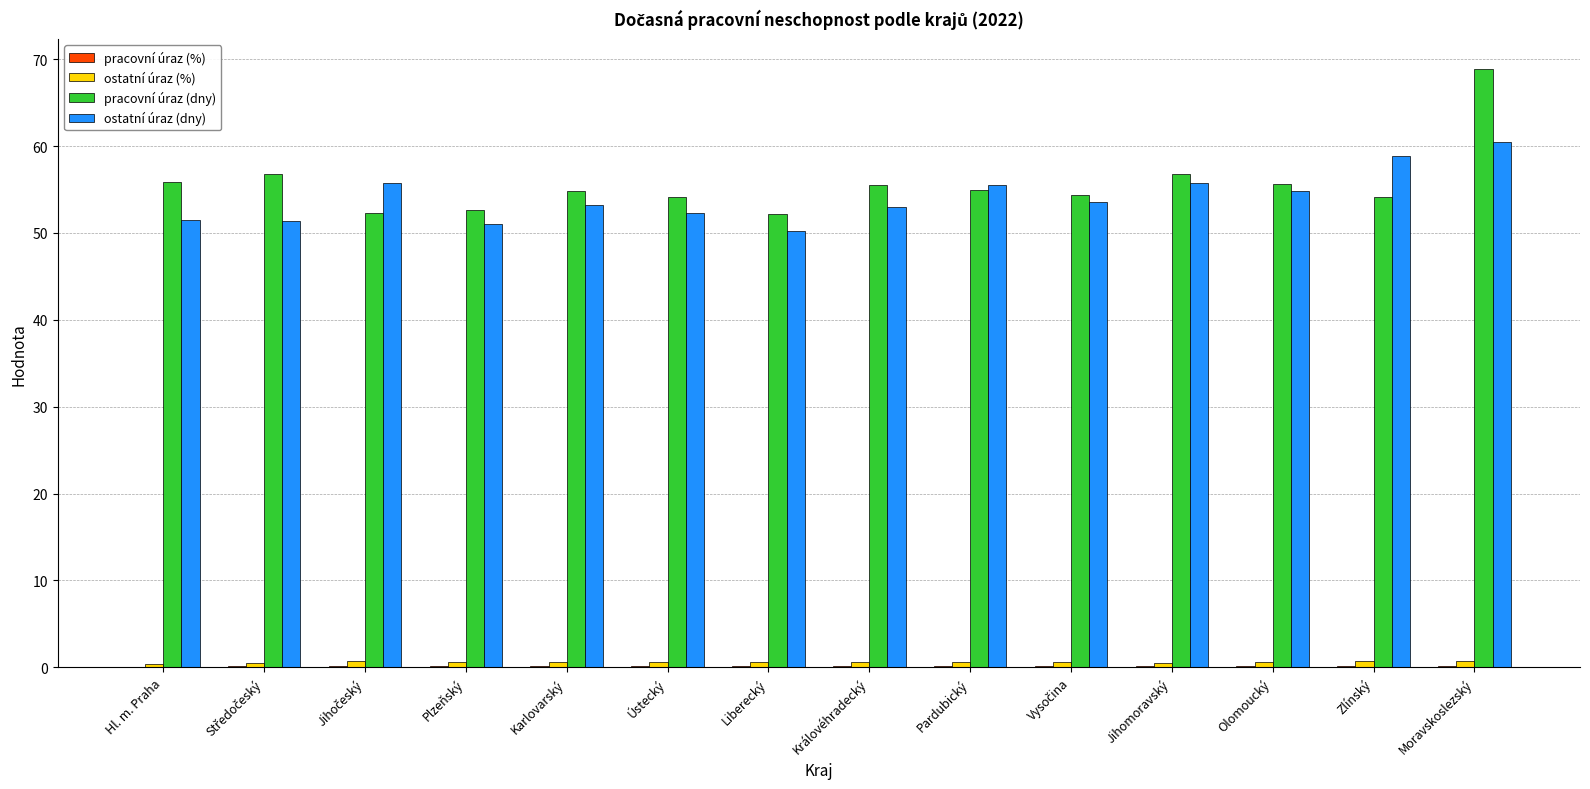

Which series has the largest range (max minus min)?

pracovní úraz (dny)